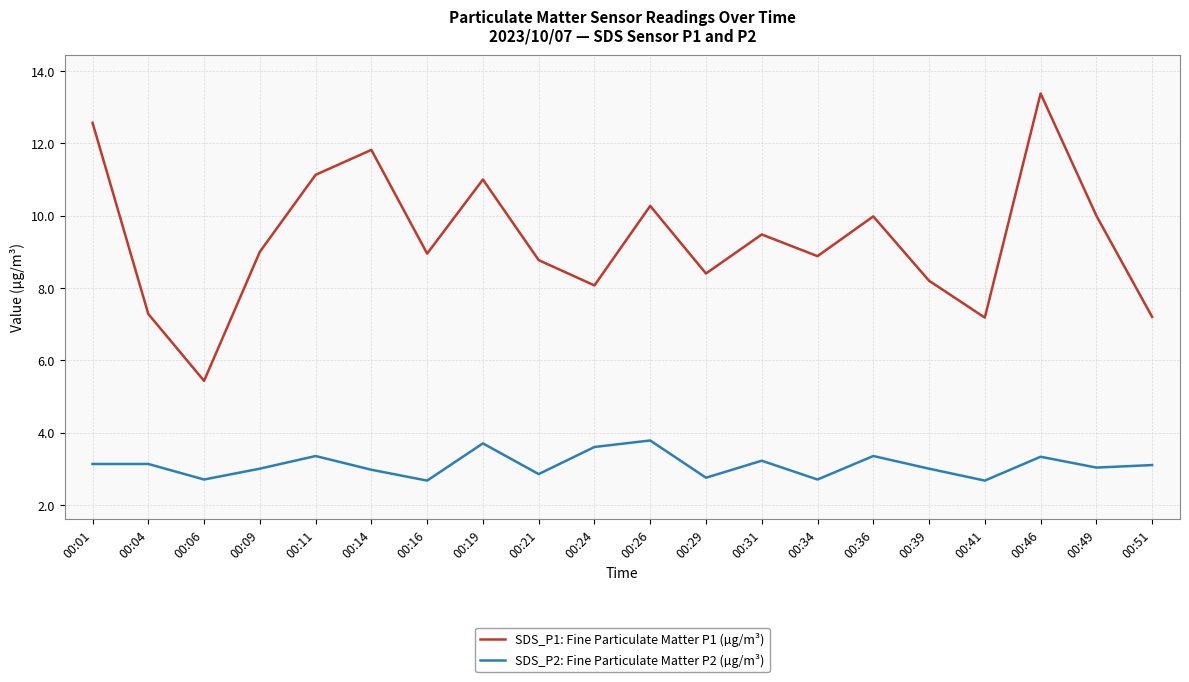

Rank the series by their average value, from highest to lowest.

SDS_P1: Fine Particulate Matter P1 (µg/m³), SDS_P2: Fine Particulate Matter P2 (µg/m³)